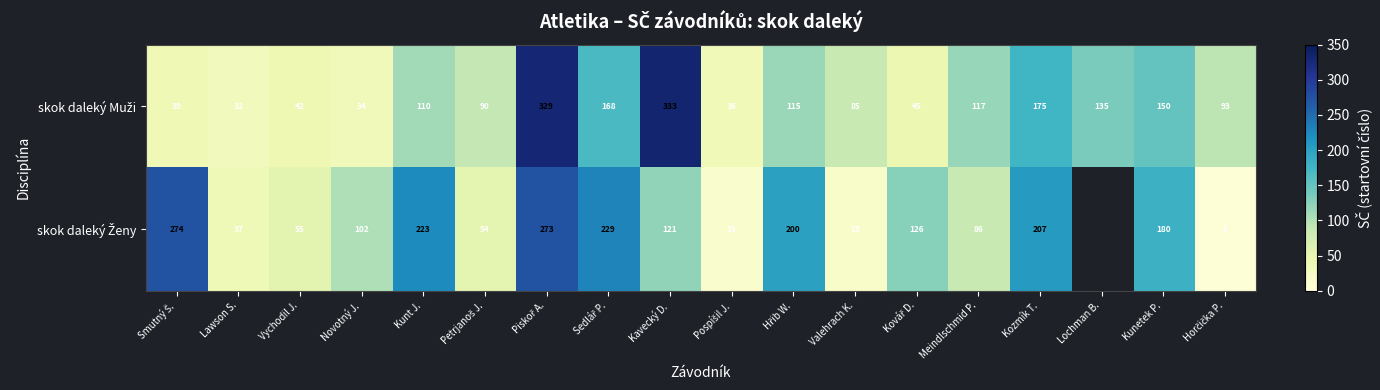

What is the total value across all series at Lawson S.?

69